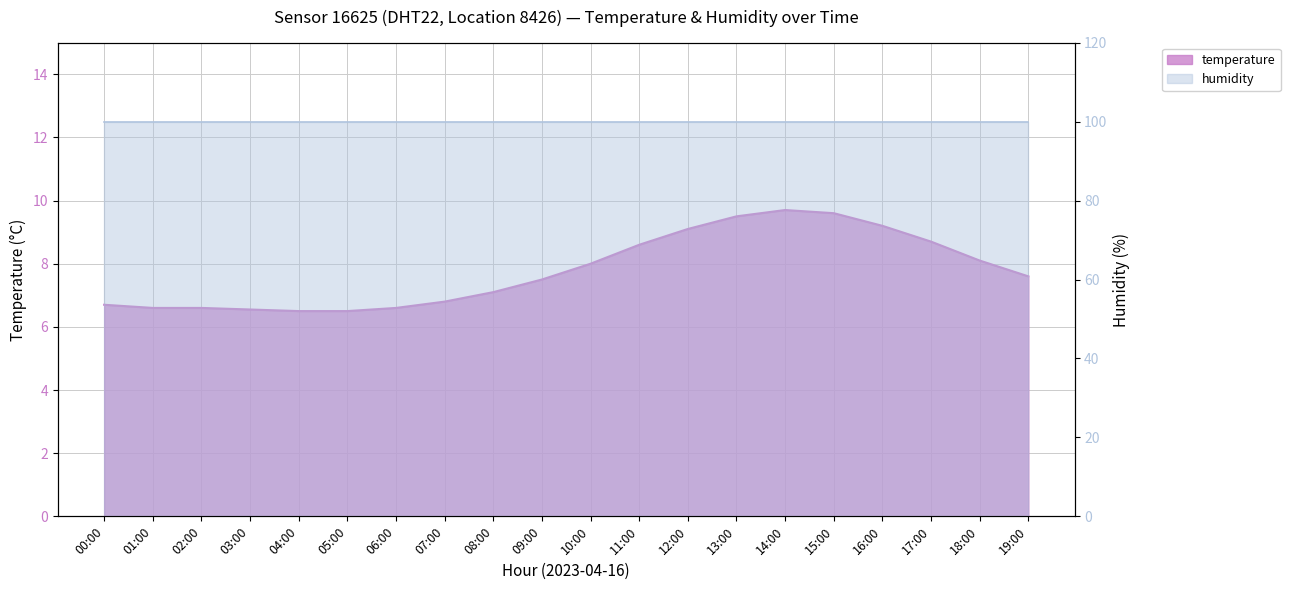

Is it true that the value at 07:00 is 6.8?

True